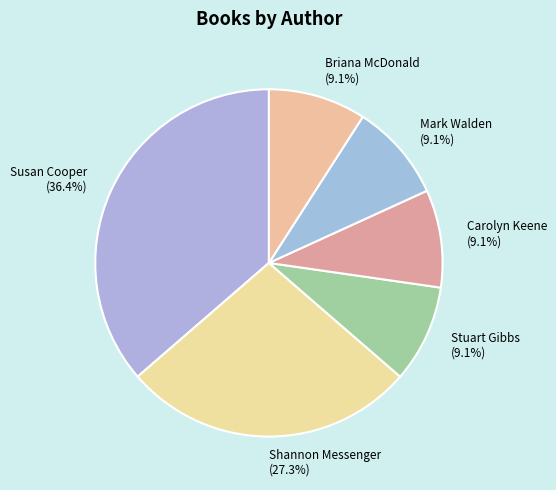

To the nearest percent, what is the combined percentage of Briana McDonald and Stuart Gibbs?

18%